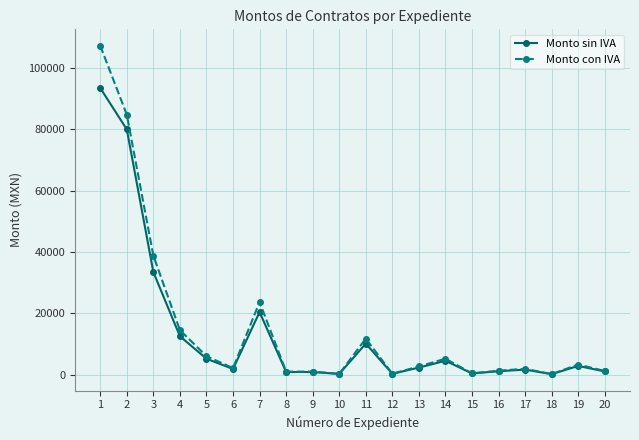

What is the value of the Monto sin IVA point at the 5th from the left?

5172.4